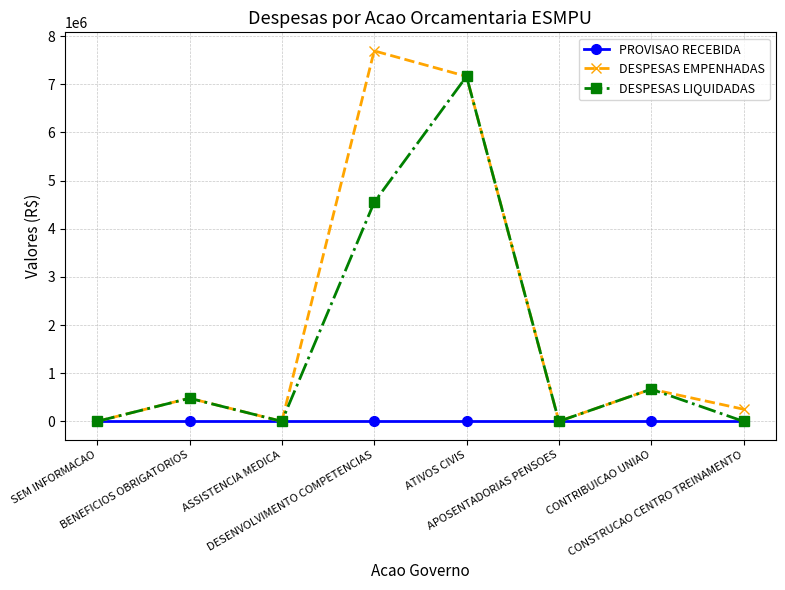

Rank the series by their average value, from lowest to highest.

PROVISAO RECEBIDA, DESPESAS LIQUIDADAS, DESPESAS EMPENHADAS